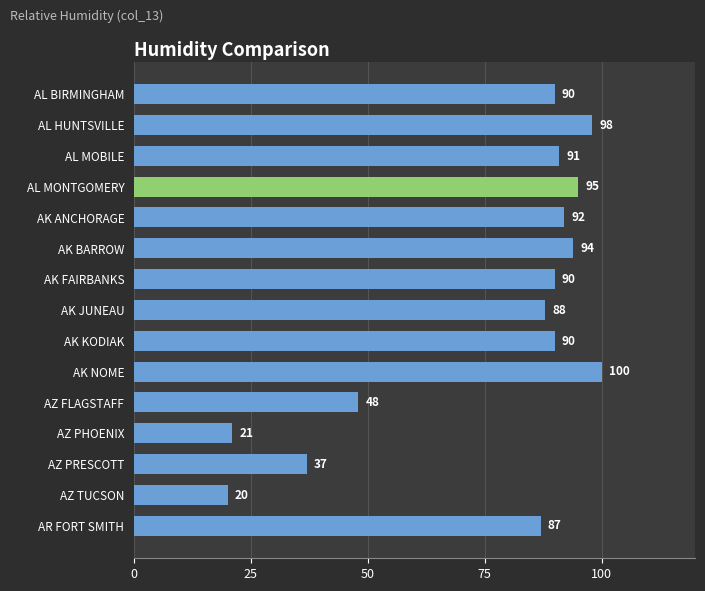

True or false: the data shows 59 at AL MOBILE.

False